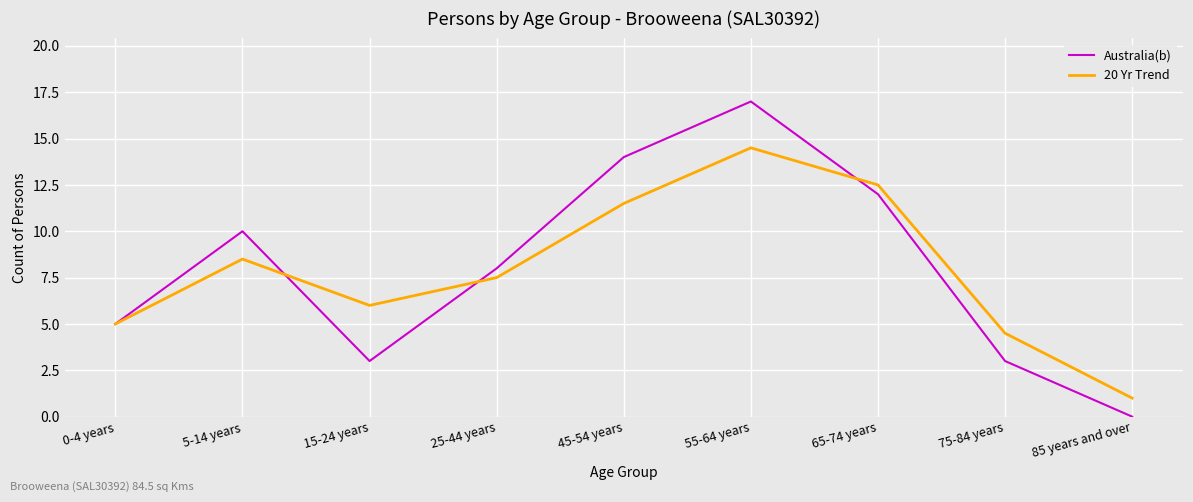

Count the Australia(b) values in the range 3 to 12.

6